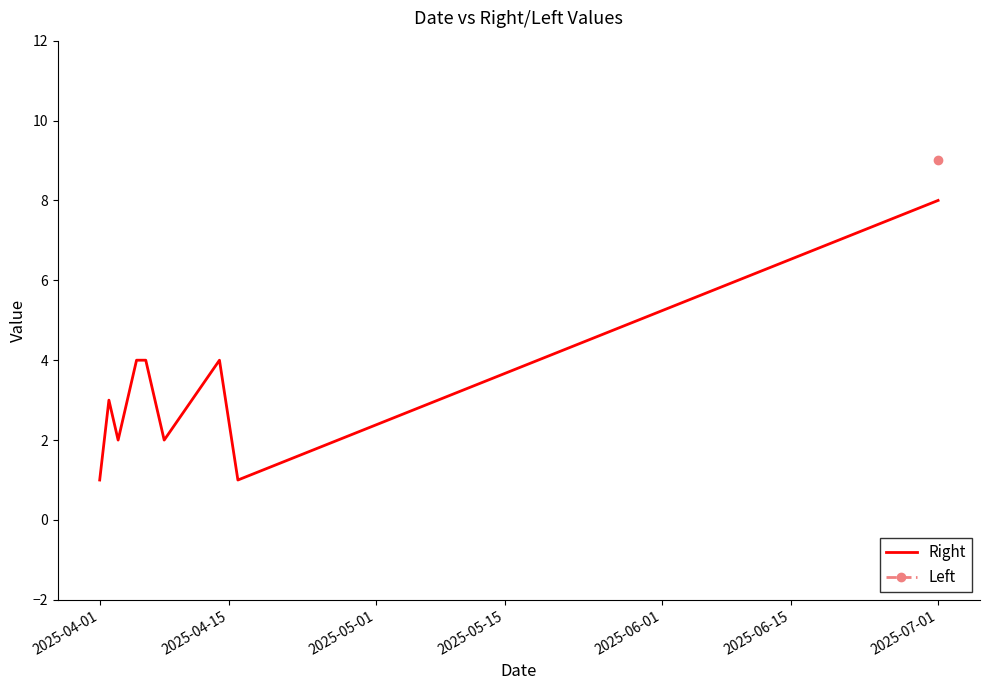

Read the value at 2025-04-01.

1